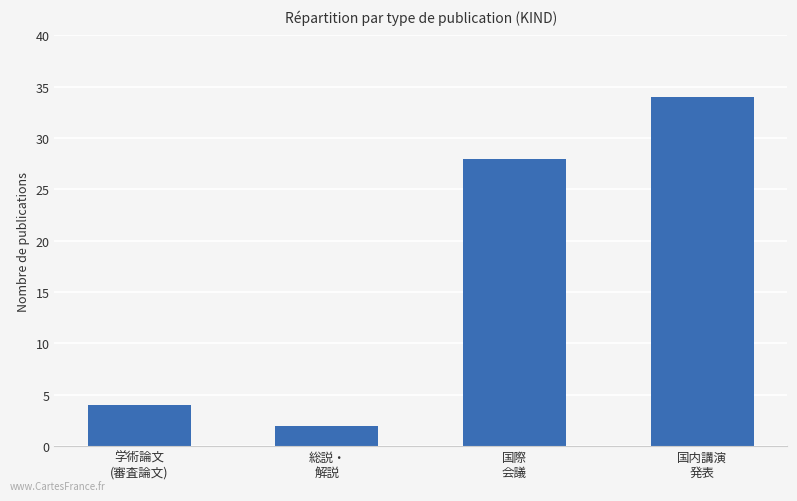

What is the greatest value displayed?

34